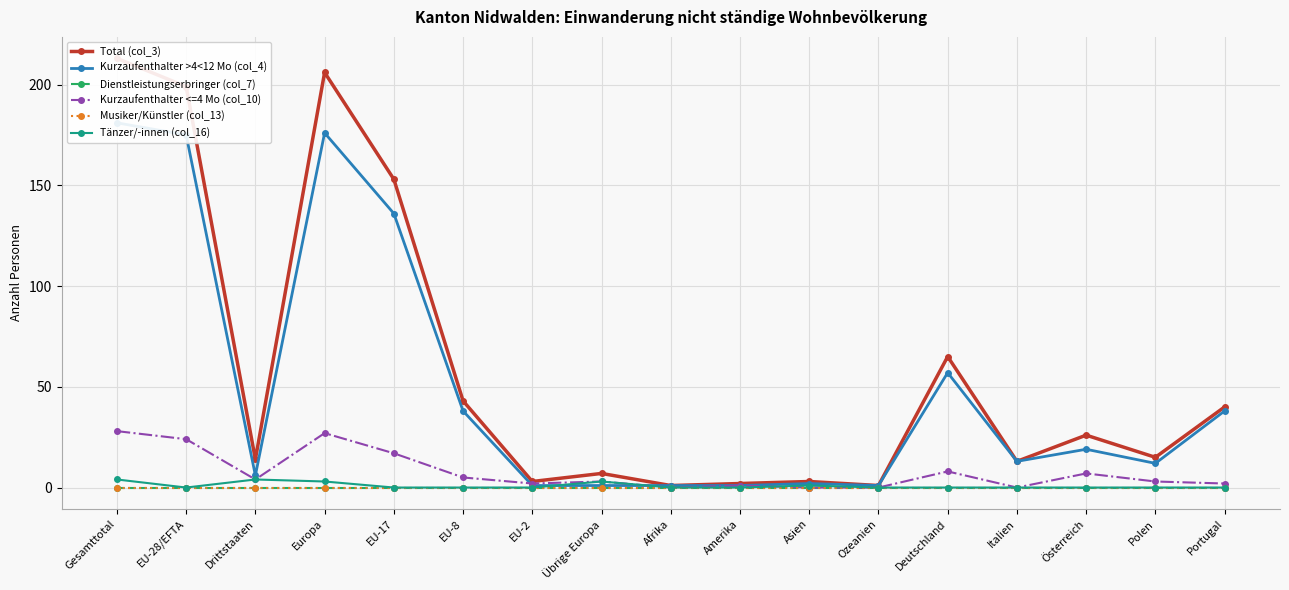

Between EU-28/EFTA and EU-17, which series saw the biggest shift?

Total (col_3)